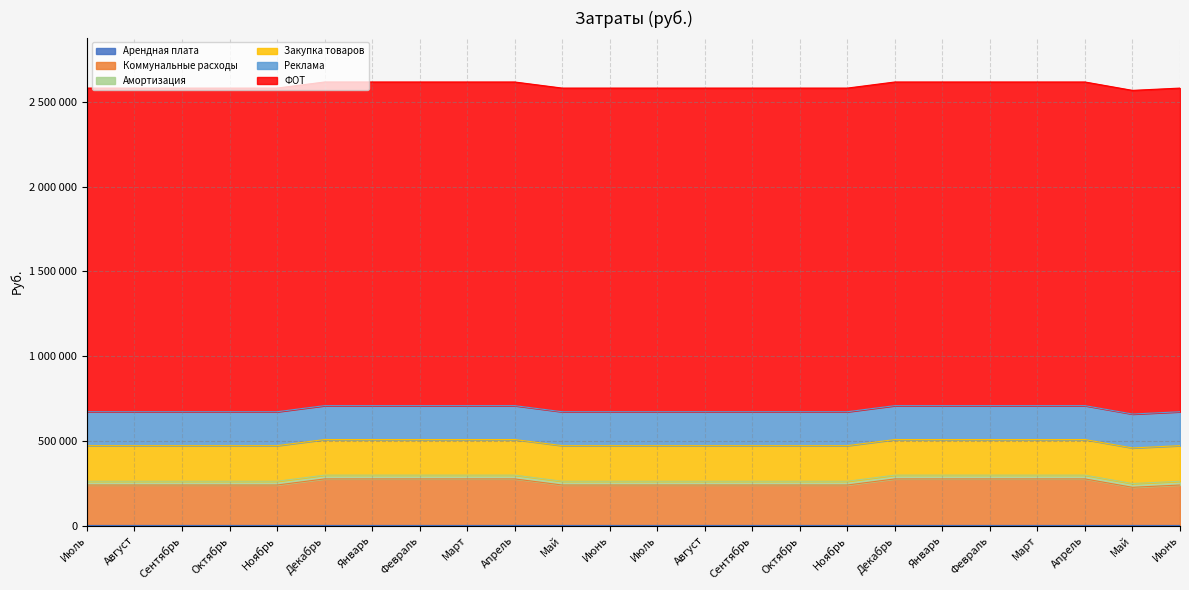

At how many categories does at least one series exceed 959657?

24